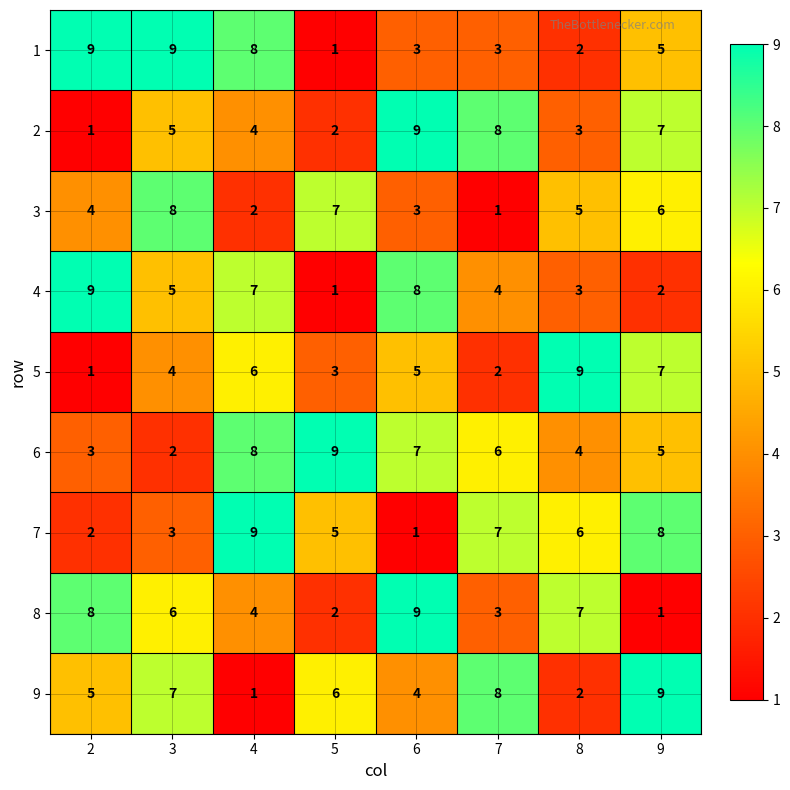

True or false: 3 has a value of 6 at 2.

False